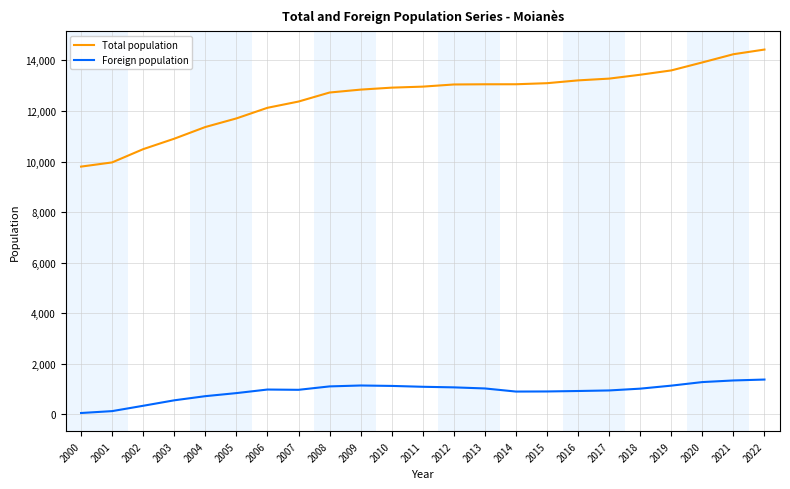

What is the sum of all Total population values?

288552